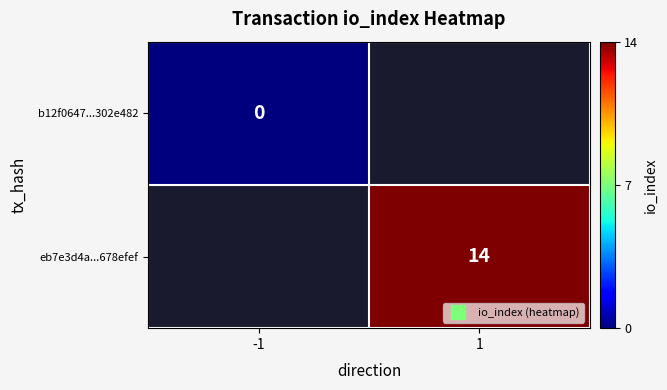

How many values in eb7e3d4a...678efef are above zero?

1